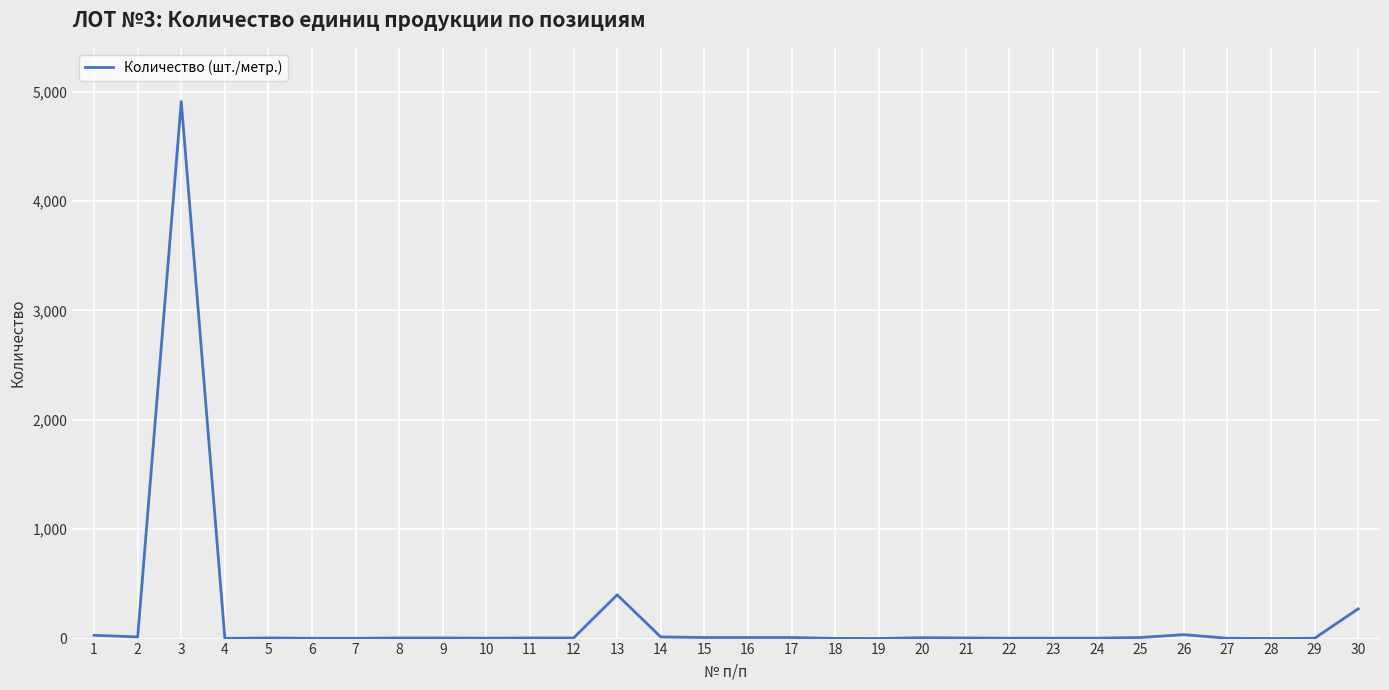

What is the average value?

193